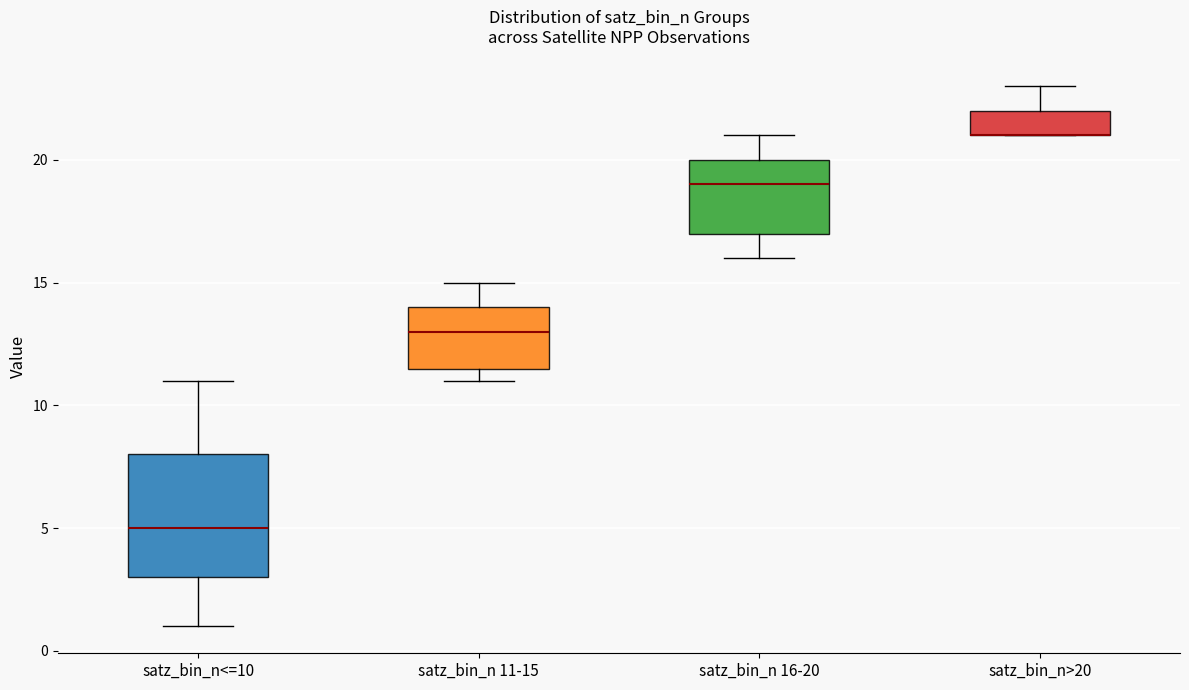

Where is the upper edge of the box for satz_bin_n>20 on the y-axis? The values are not printed on the chart, so give them approximately, as read against the axis.

22.0